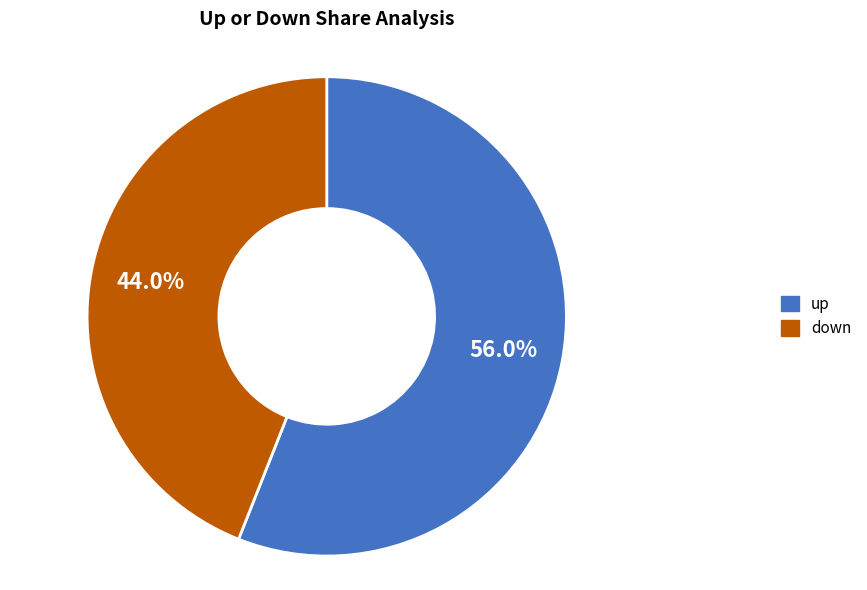

To the nearest percent, what portion does down represent?

44%